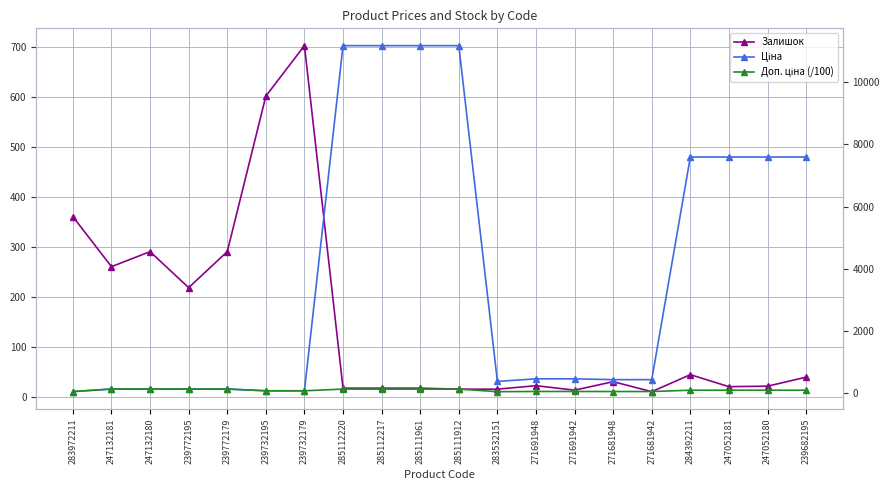

Reading left to right, list all the values displayed in this chart.

Залишок: 283972211=360.0	247132181=260.0	247132180=290.0	239772195=218.0	239772179=290.0	239732195=601.0	239732179=702.0	285112220=17.0	285112217=17.0	285111961=17.0	285111912=15.0	283532151=15.0	271691948=22.0	271691942=13.0	271681948=30.0	271681942=10.0	284392211=44.0	247052181=20.0	247052180=21.0	239682195=39.0
Ціна: 283972211=32.0	247132181=114.1	247132180=114.1	239772195=114.1	239772179=114.1	239732195=57.0	239732179=57.0	285112220=11188.2	285112217=11188.2	285111961=11188.2	285111912=11188.2	283532151=359.9	271691948=443.1	271691942=443.1	271681948=416.6	271681942=416.6	284392211=7596.5	247052181=7596.5	247052180=7596.5	239682195=7596.5
Доп. ціна (/100): 283972211=32.0	247132181=114.1	247132180=114.1	239772195=114.1	239772179=114.1	239732195=57.0	239732179=57.0	285112220=111.9	285112217=111.9	285111961=111.9	285111912=111.9	283532151=28.8	271691948=35.4	271691942=35.4	271681948=33.3	271681942=33.3	284392211=76.0	247052181=76.0	247052180=76.0	239682195=76.0